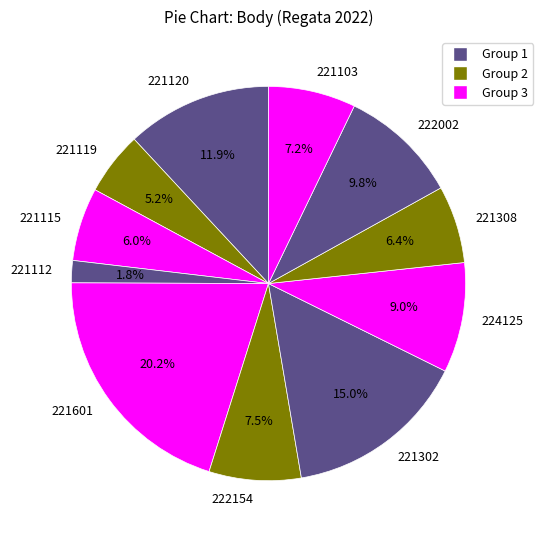

To the nearest percent, what is the combined percentage of 221112 and 221103?

9%